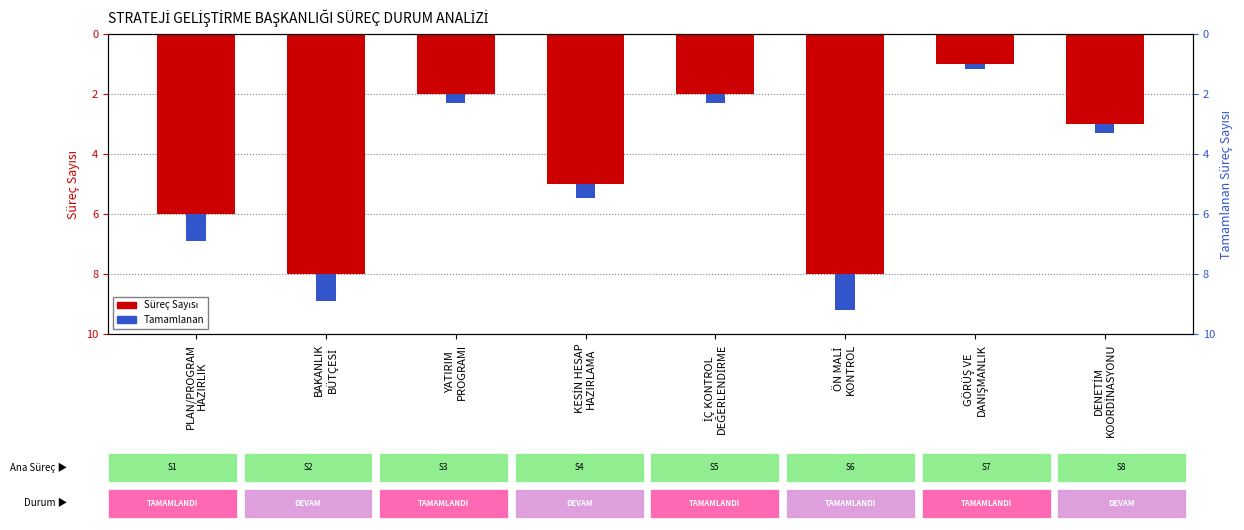

What value does the Süreç Sayısı series have at BAKANLIK
BÜTÇESİ?

-8.0